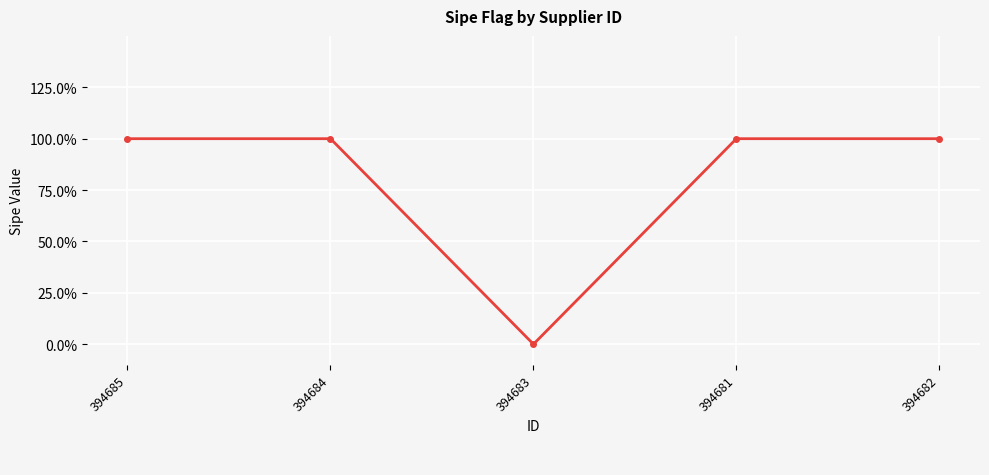

Does the chart have visible grid lines?

Yes